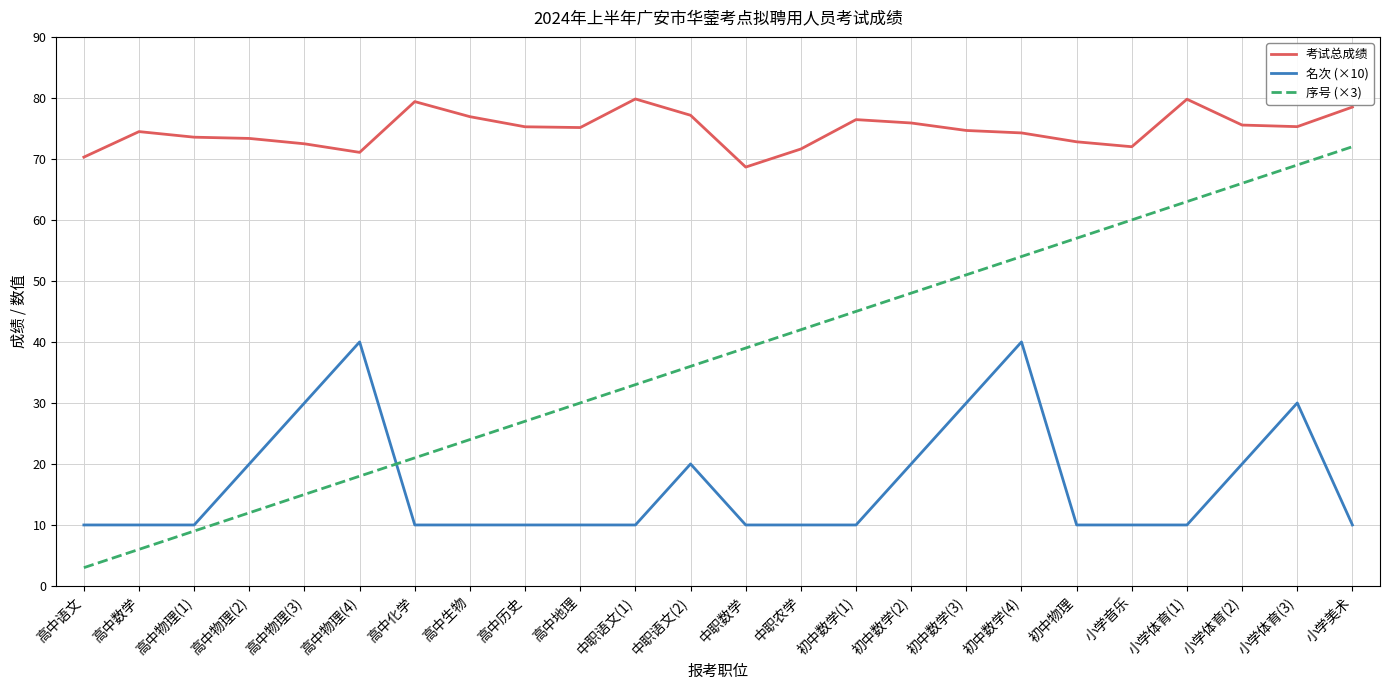

Between 高中语文 and 中职语文(1), which series saw the biggest shift?

序号 (×3)